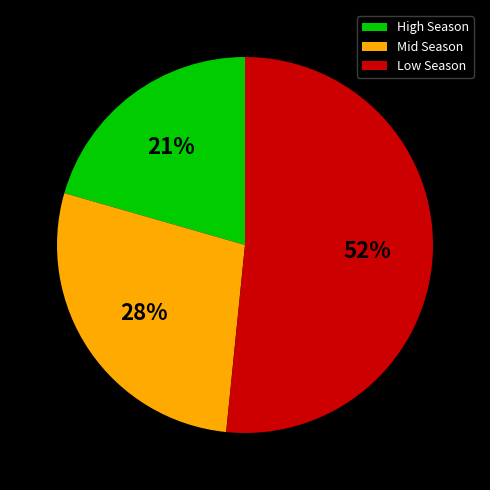

To the nearest percent, what is the difference between the largest and smallest slice percentages?

31%